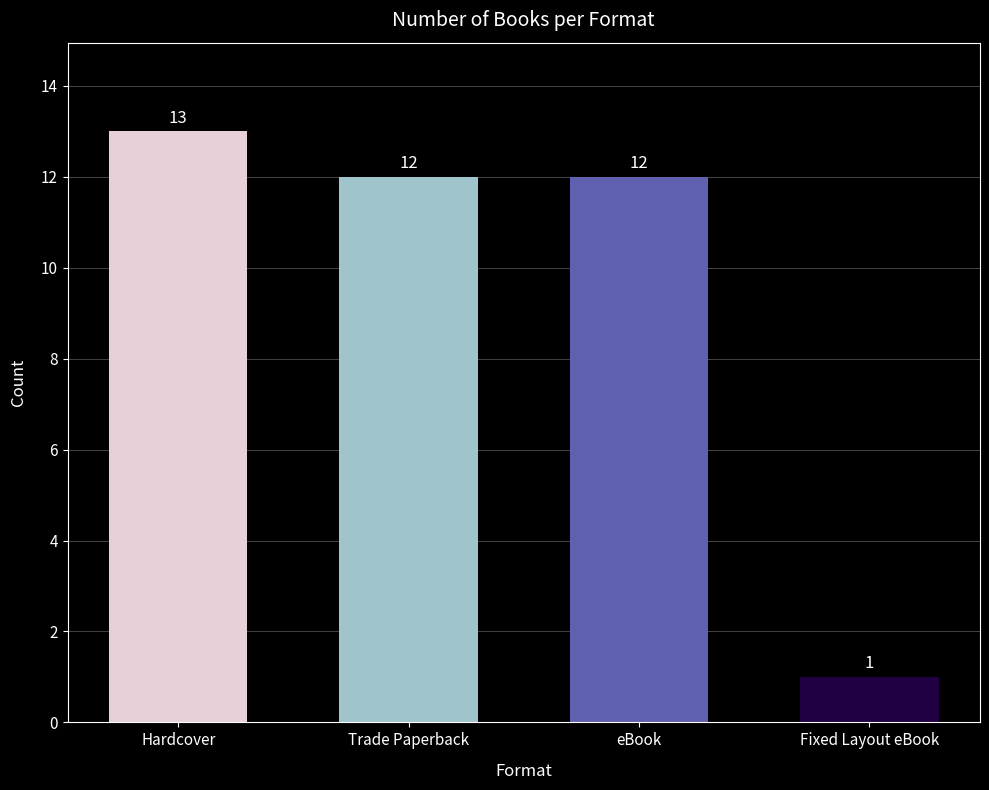

Is it true that the value at Fixed Layout eBook is 1?

True